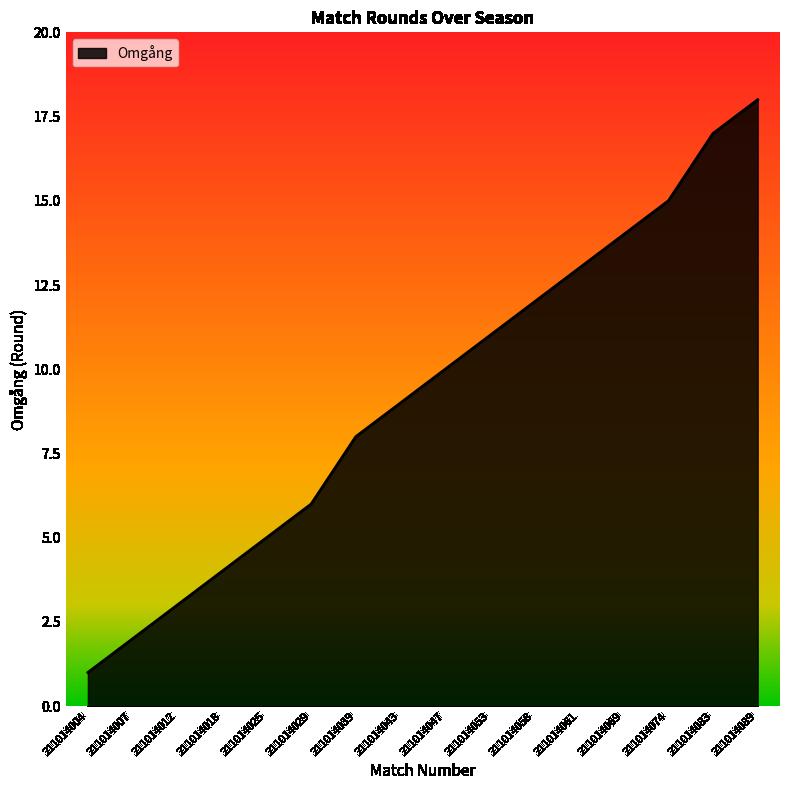

Approximately how many times larger is the value at 211014069 compared to 211014004?

14.0